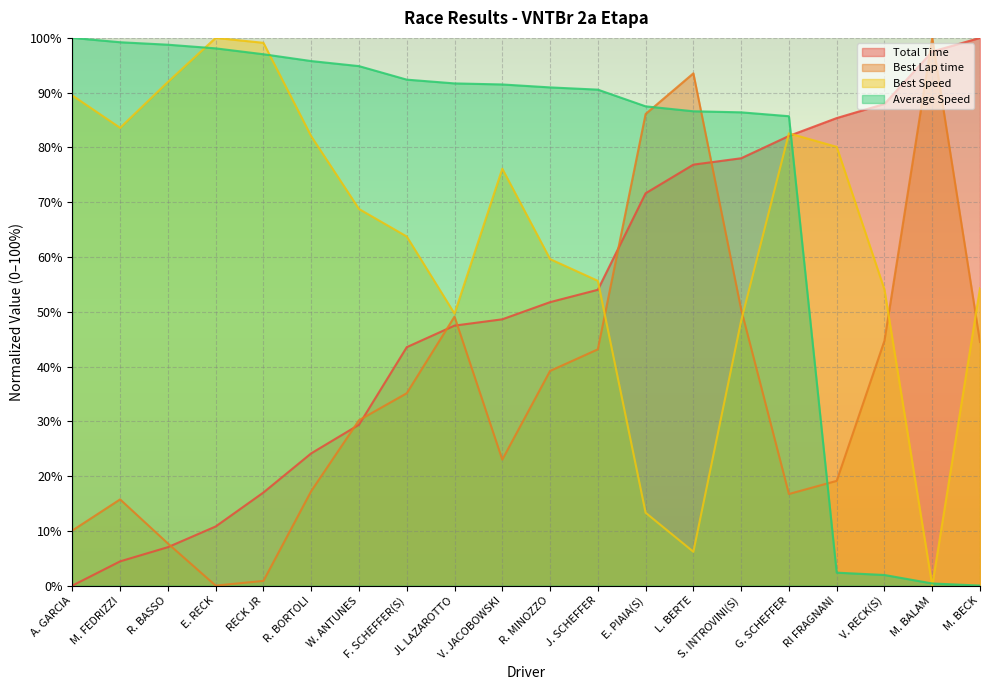

Is it true that Best Lap time equals 49.1 at JL LAZAROTTO?

True